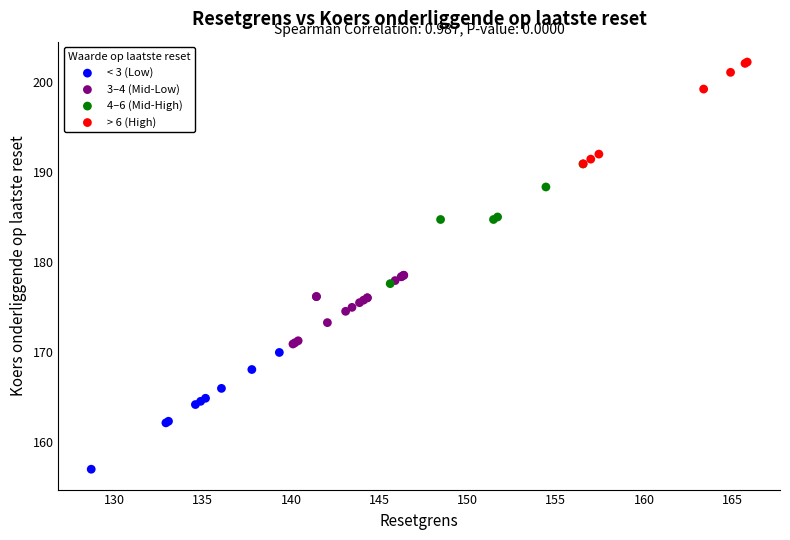

Which series reaches the minimum Y coordinate?

< 3 (Low)